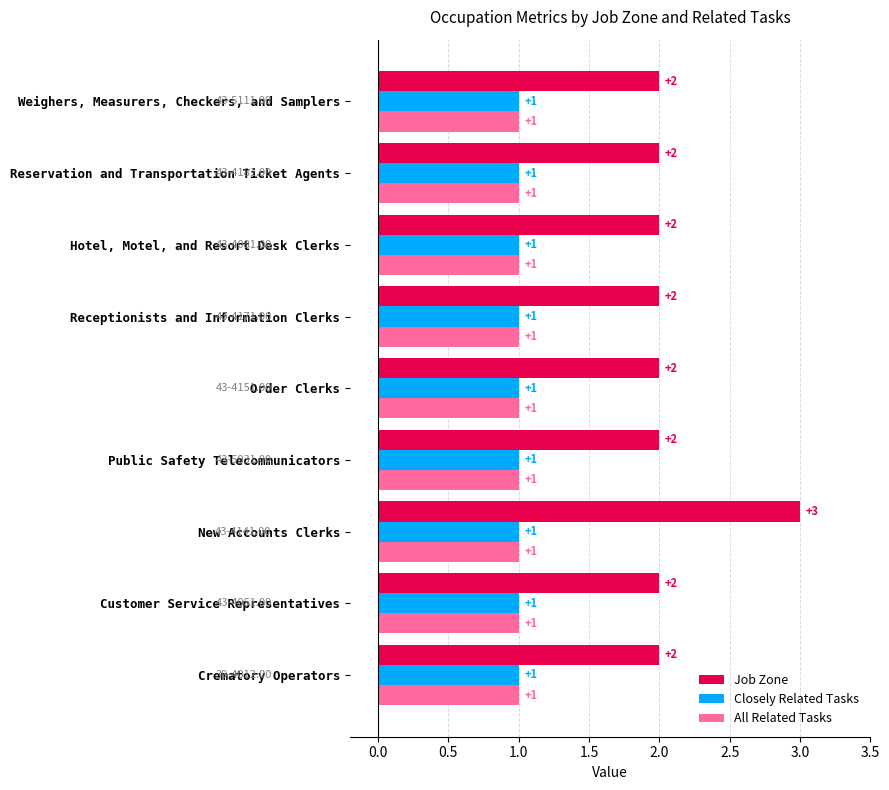

What is the maximum value for Job Zone?

3